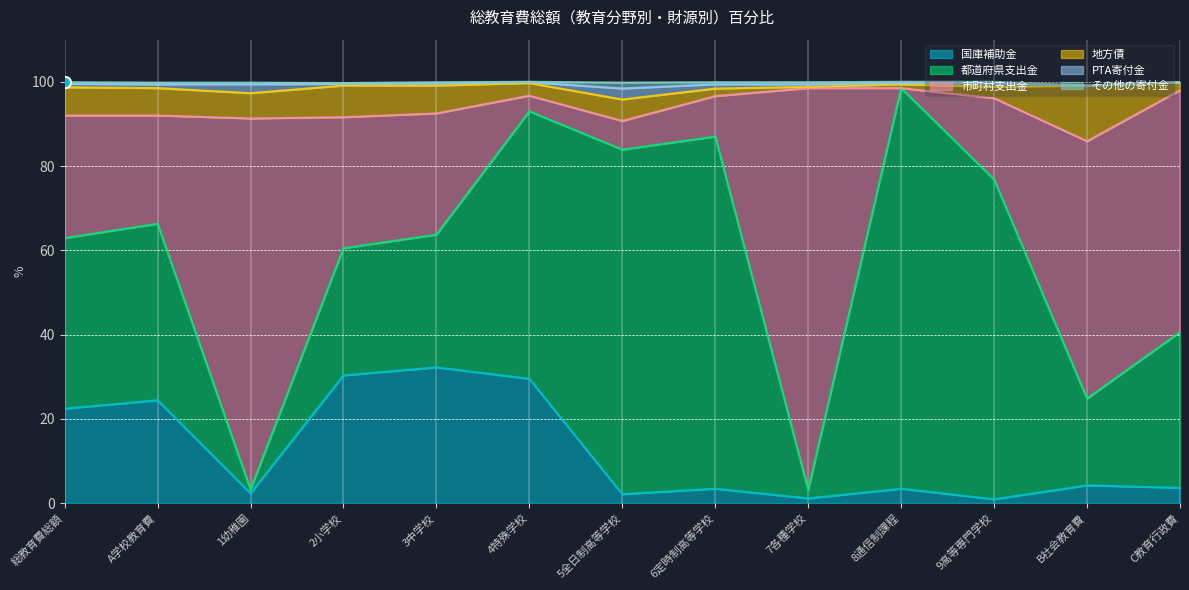

What are all the series names shown in the legend?

国庫補助金, 都道府県支出金, 市町村支出金, 地方債, PTA寄付金, その他の寄付金